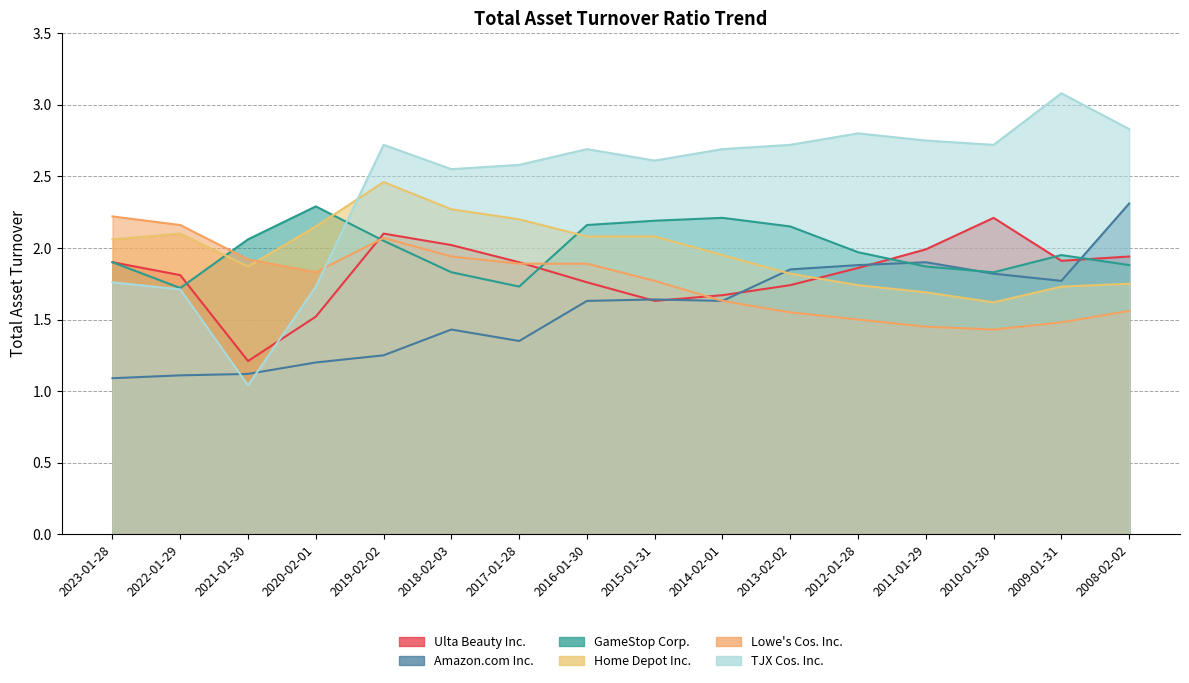

Which series has the largest total across all categories?

TJX Cos. Inc.